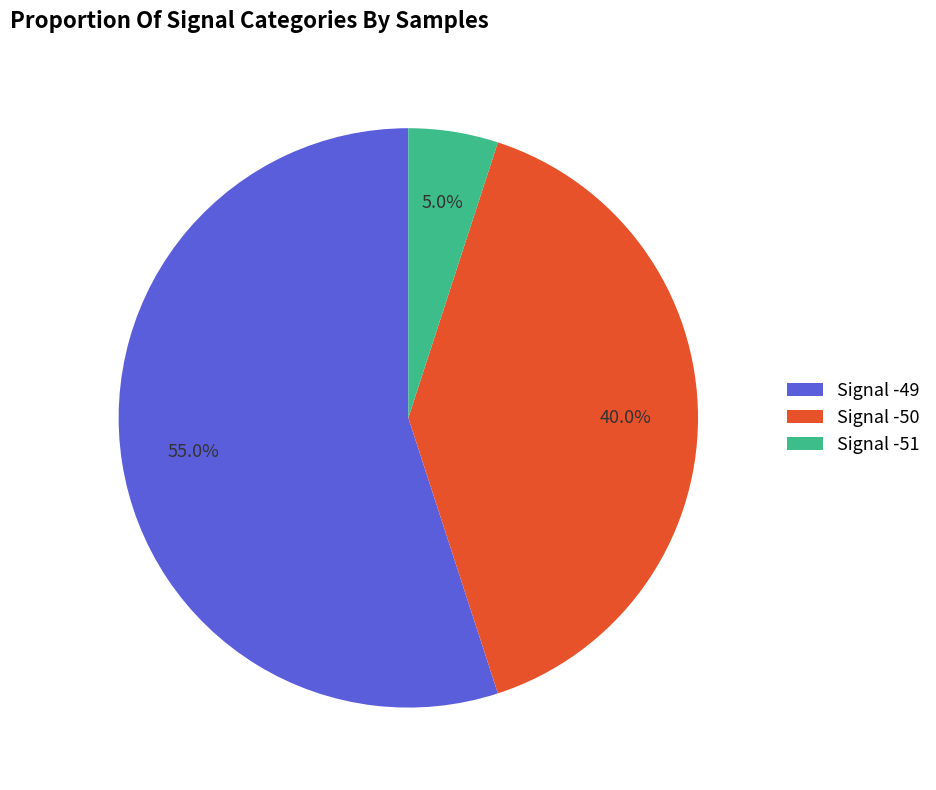

Is the sum of Signal -49 and Signal -50 greater than half?

Yes